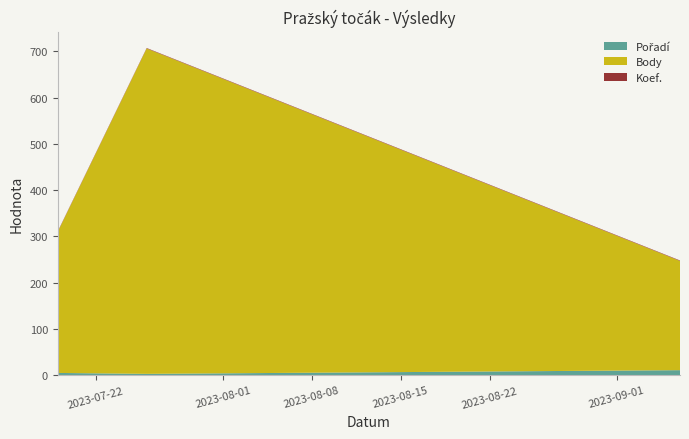

Reading left to right, transcribe all the data shown in this chart.

Pořadí: 2023-09-06=11	2023-07-26=3	2023-07-19=5
Body: 2023-09-06=236	2023-07-26=703	2023-07-19=305
Koef.: 2023-09-06=1	2023-07-26=1	2023-07-19=1